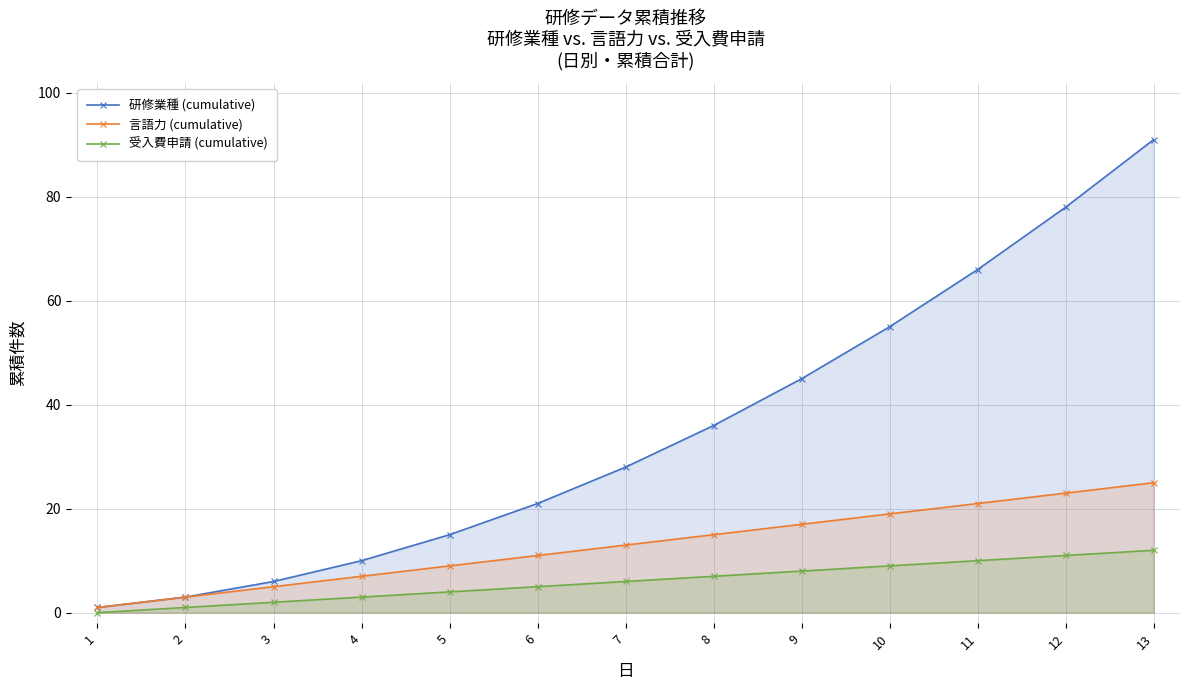

Rank the series by their maximum value, from lowest to highest.

受入費申請 (cumulative), 言語力 (cumulative), 研修業種 (cumulative)